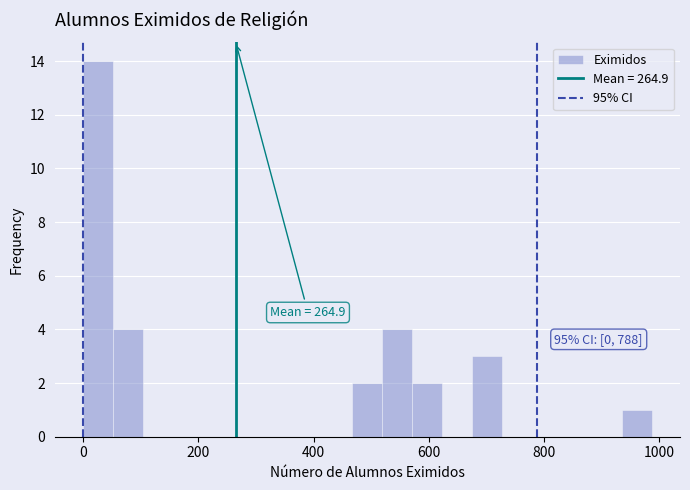

Read against the x-axis, roughly where is the centre of the tallest bar?

20